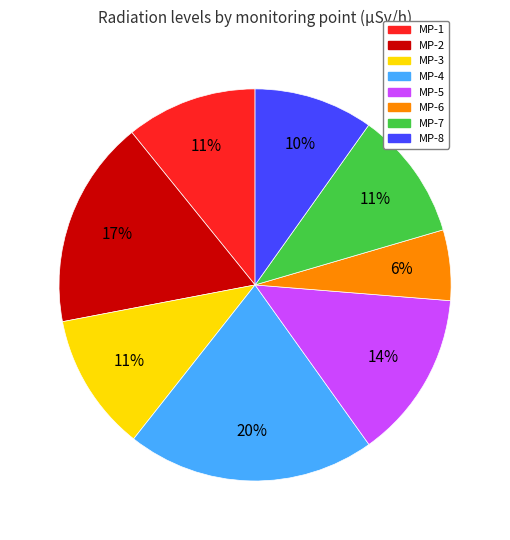

To the nearest percent, what percentage of the pie is MP-5?

14%